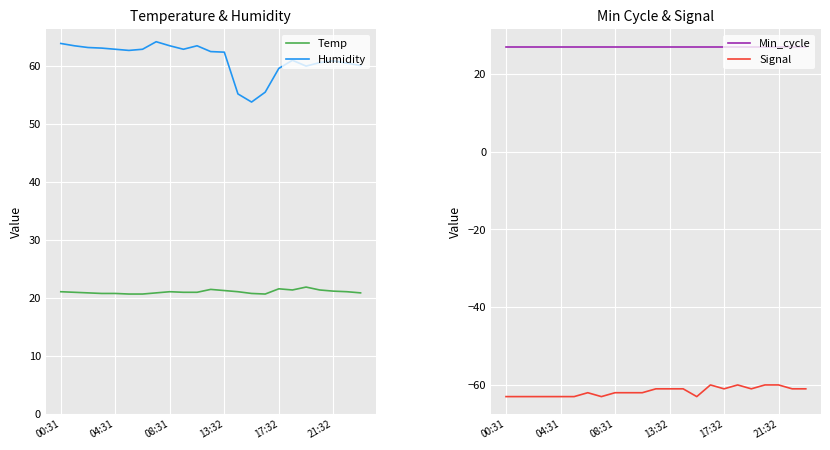

The Humidity series shows 80.4 at 21:32. True or false?

False